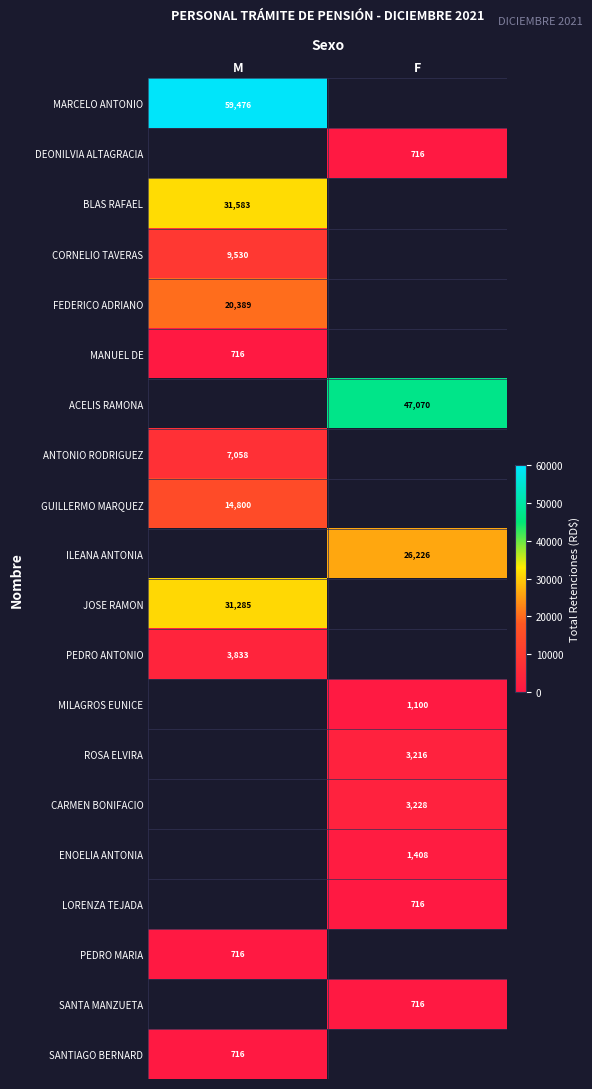

How many categories are shown in the chart?

2